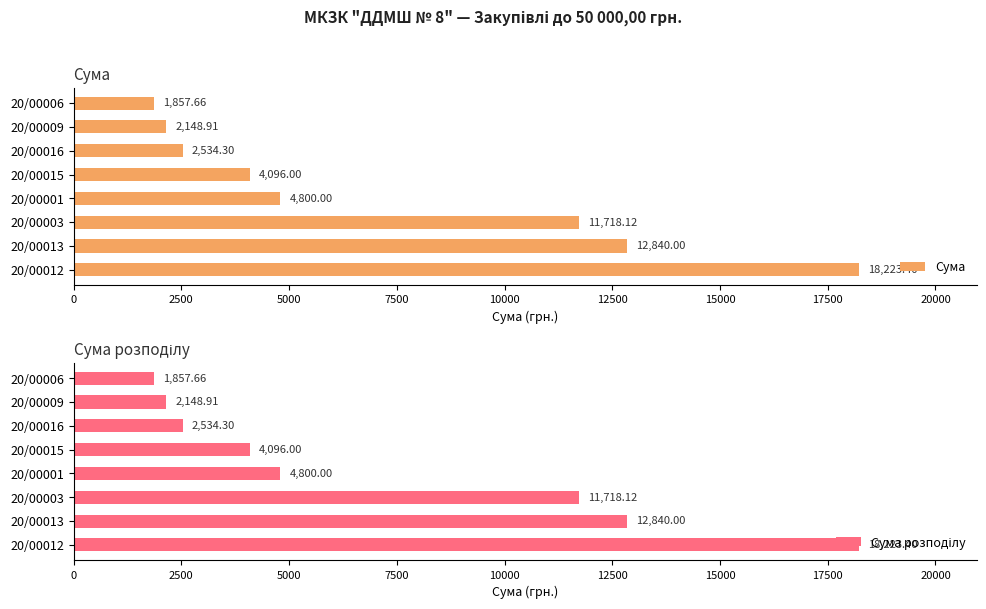

What is the difference between the Сума values at 20/00001 and 20/00015?

704.0